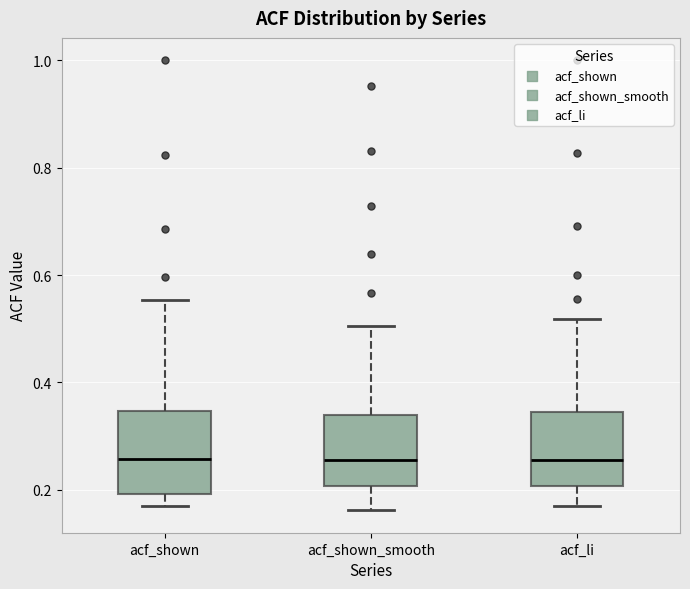

Where is the lower edge of the box for acf_li on the y-axis? The values are not printed on the chart, so give them approximately, as read against the axis.

0.20